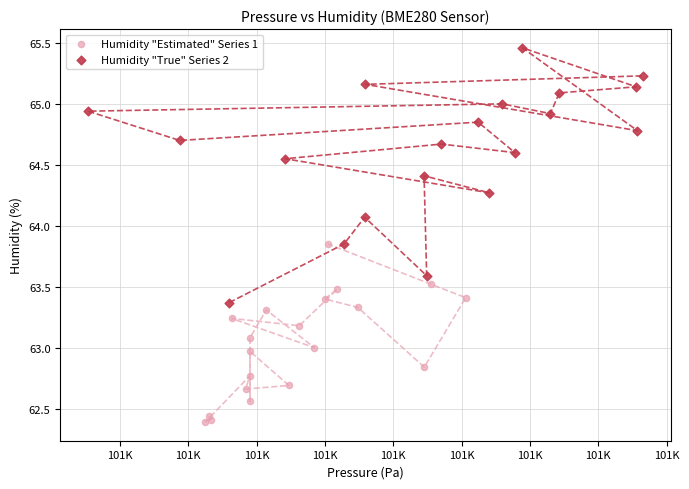

What are all the series names shown in the legend?

Humidity "Estimated" Series 1, Humidity "True" Series 2